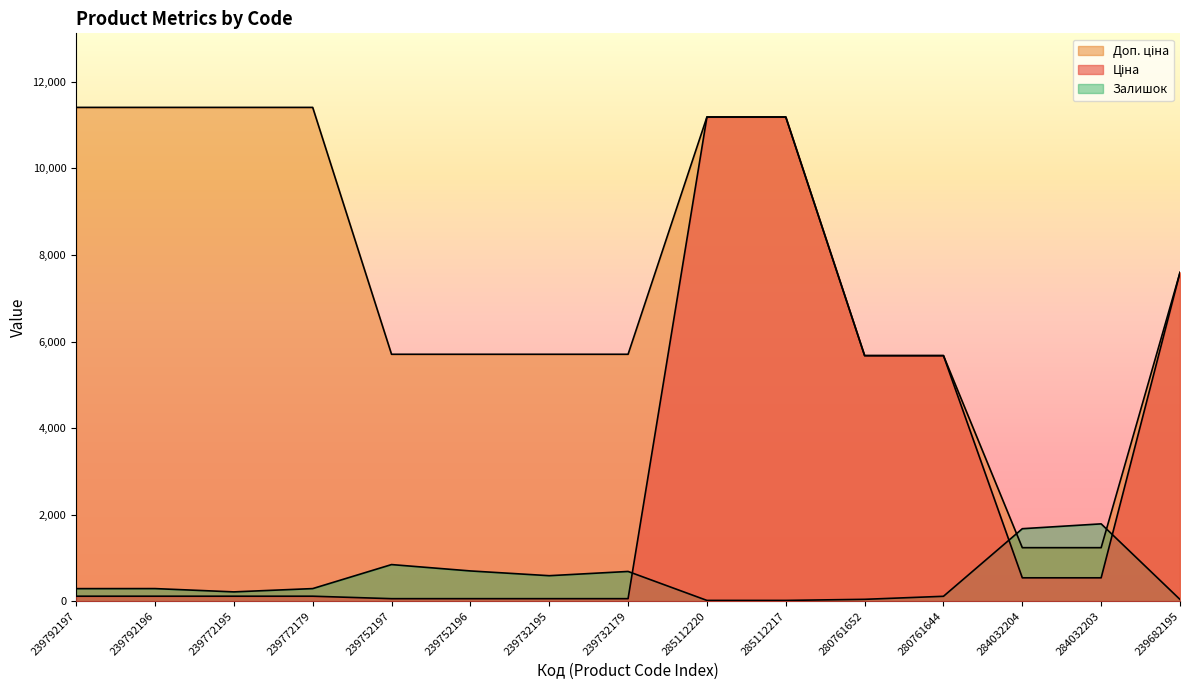

How many data points in Залишок are above 290?

6